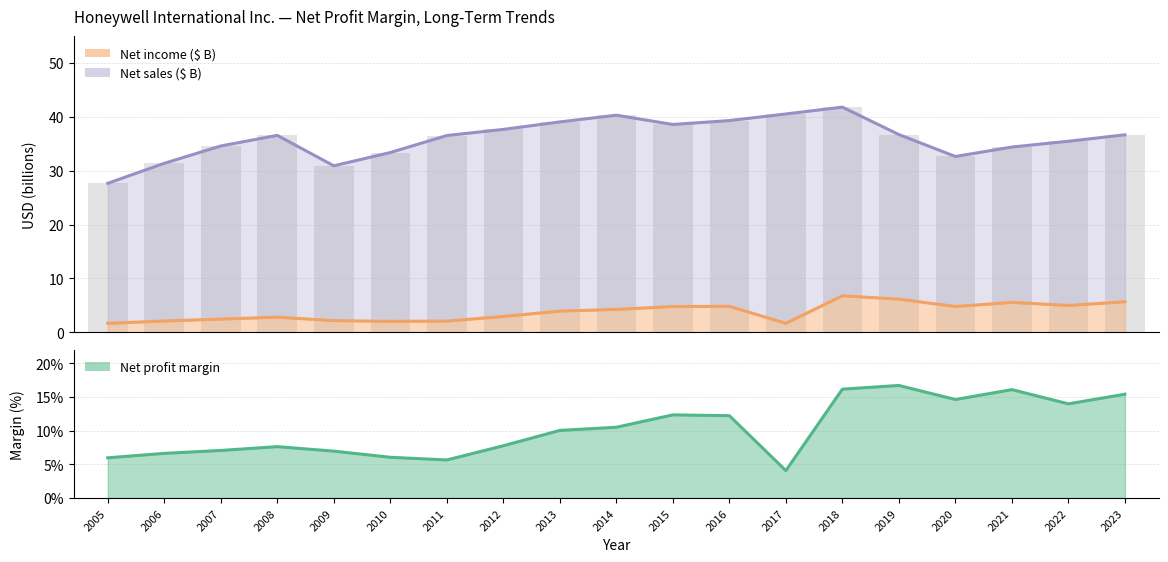

Which has a higher value, 2020 or 2008?

2020